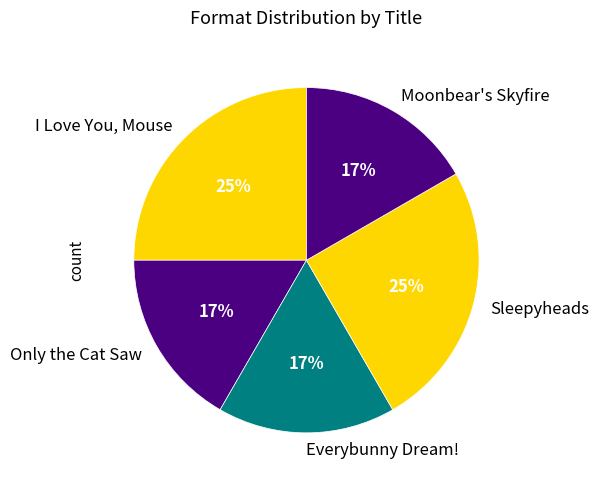

True or false: Moonbear's Skyfire accounts for 7% of the total.

False